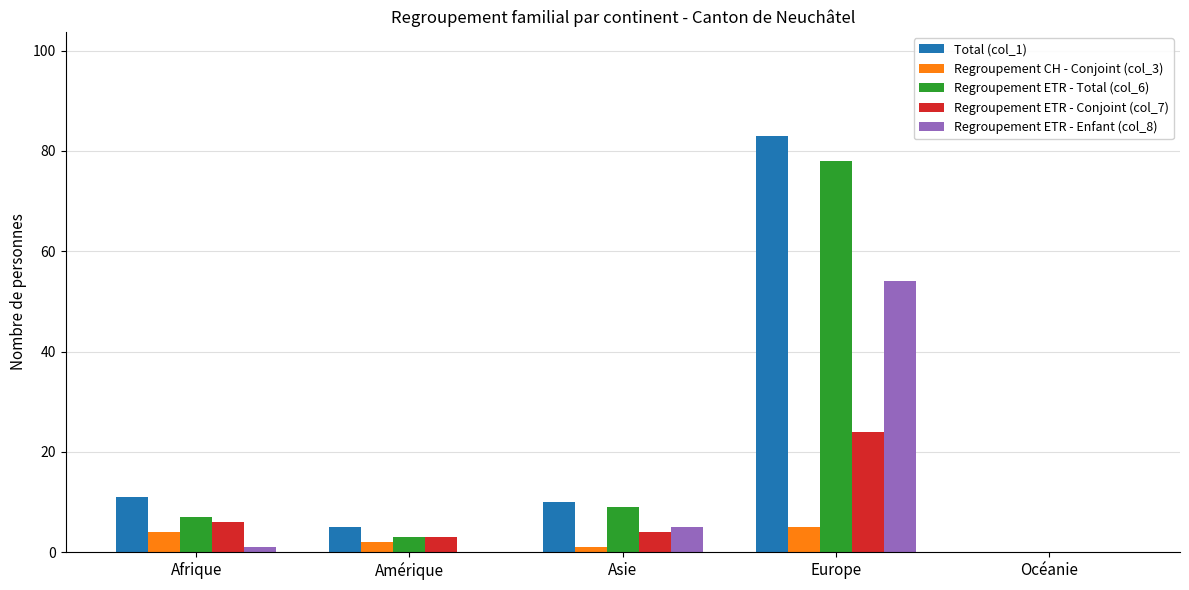

At which category is the sum across all series the highest?

Europe